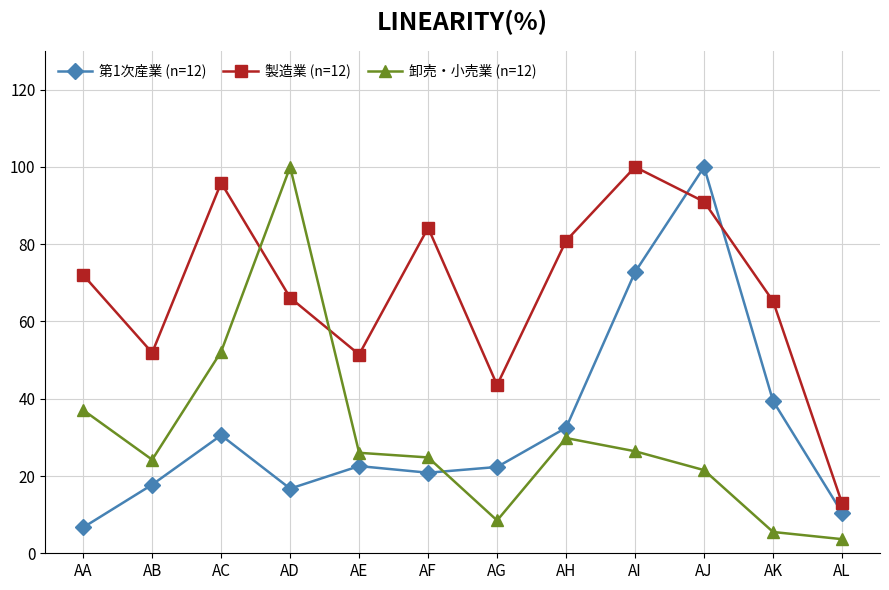

In 第1次産業 (n=12), how many points are higher than both neighbors (excluding endpoints)?

3